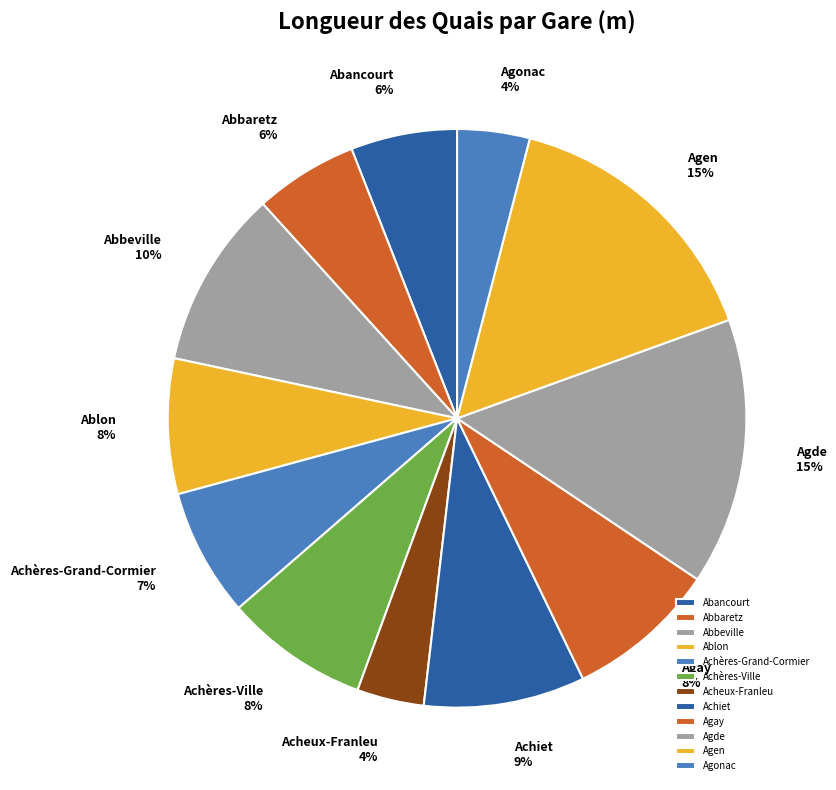

Count the number of slices in the pie.

12